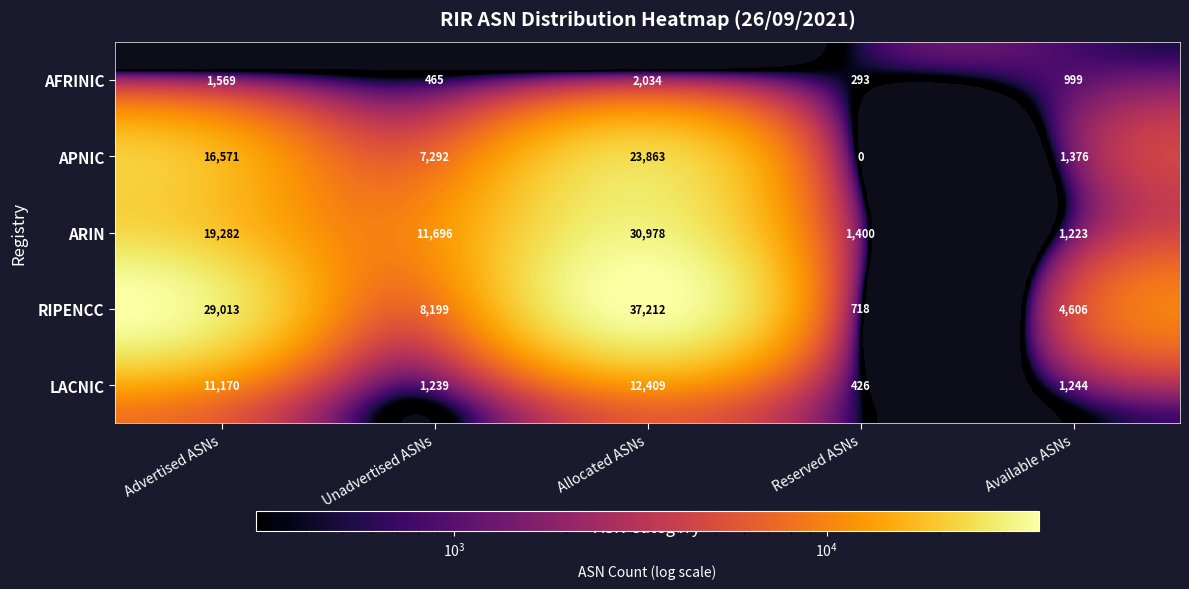

Is it true that LACNIC equals 6131 at Allocated ASNs?

False